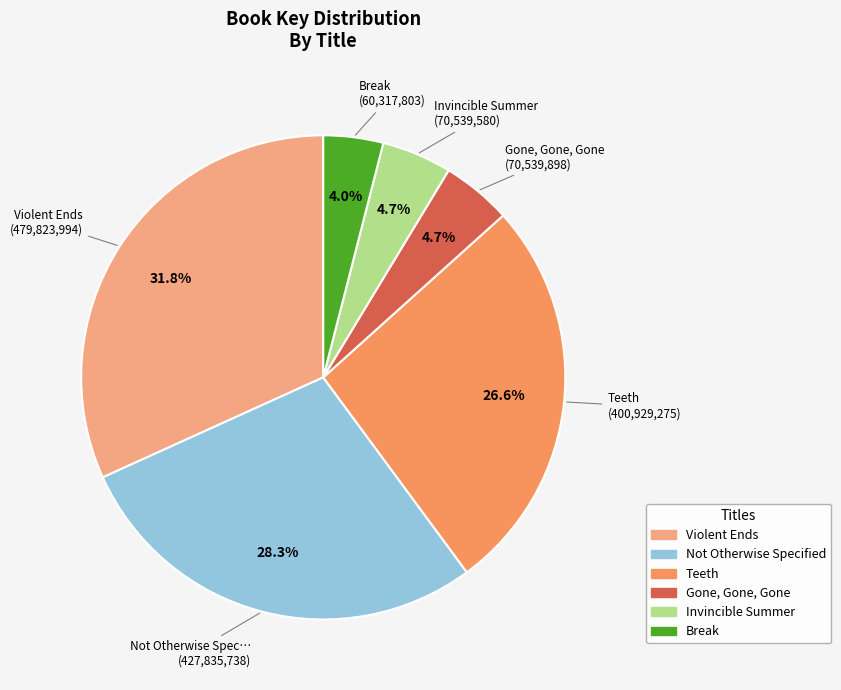

Is the sum of Invincible Summer and Not Otherwise Specified greater than half?

No